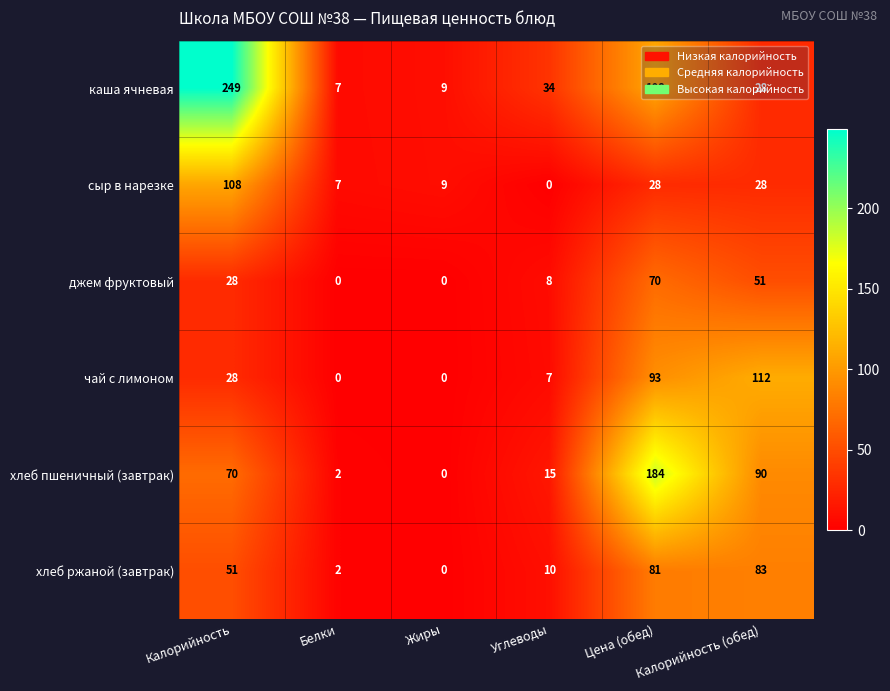

True or false: чай с лимоном has a value of -77 at Жиры.

False